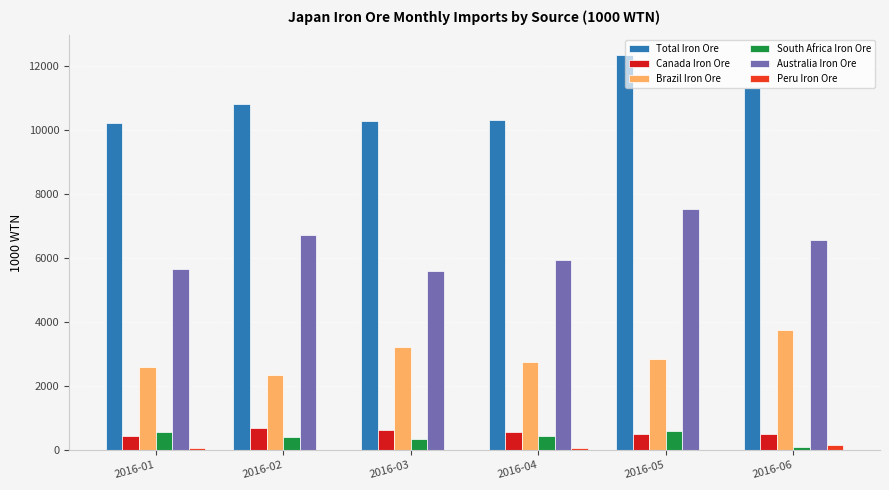

At which label does Brazil Iron Ore first exceed 2830?

2016-03